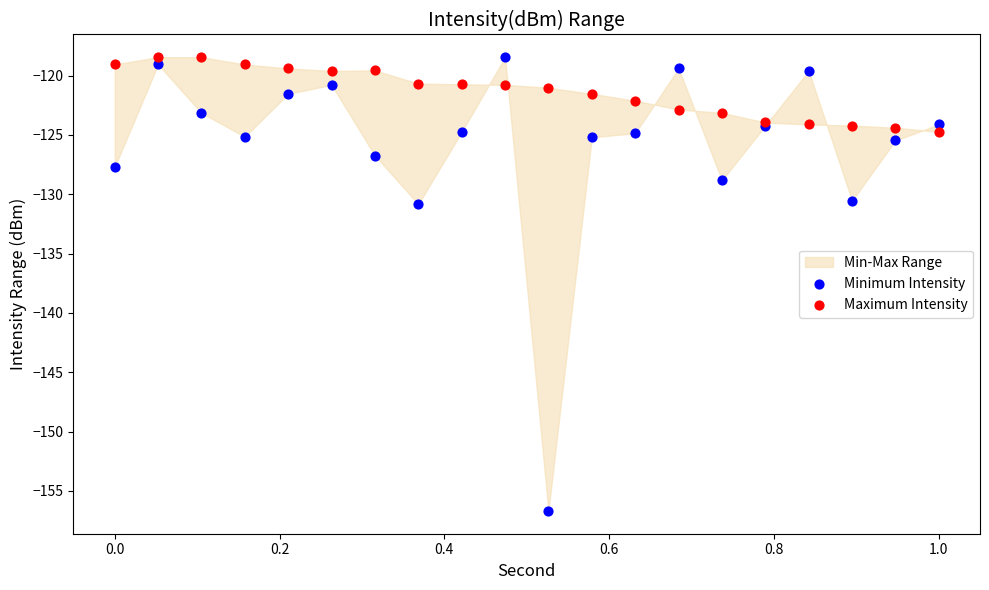

Which series contains the lowest Y value?

Minimum Intensity